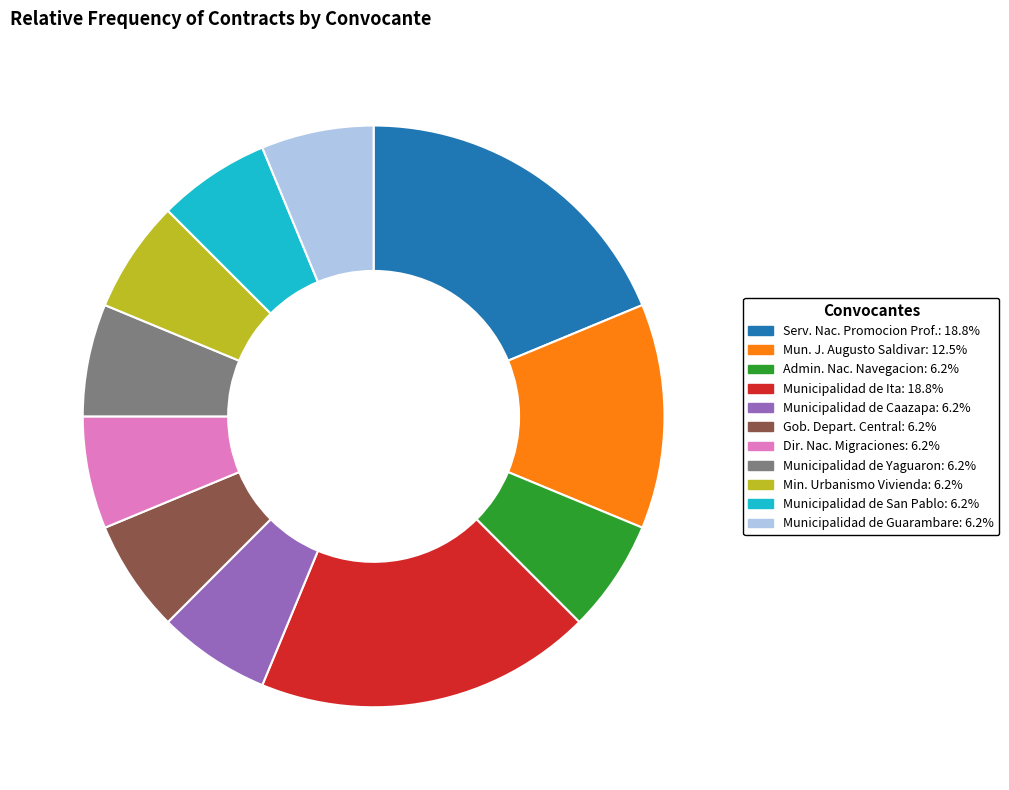

Is there a majority slice in this chart?

No